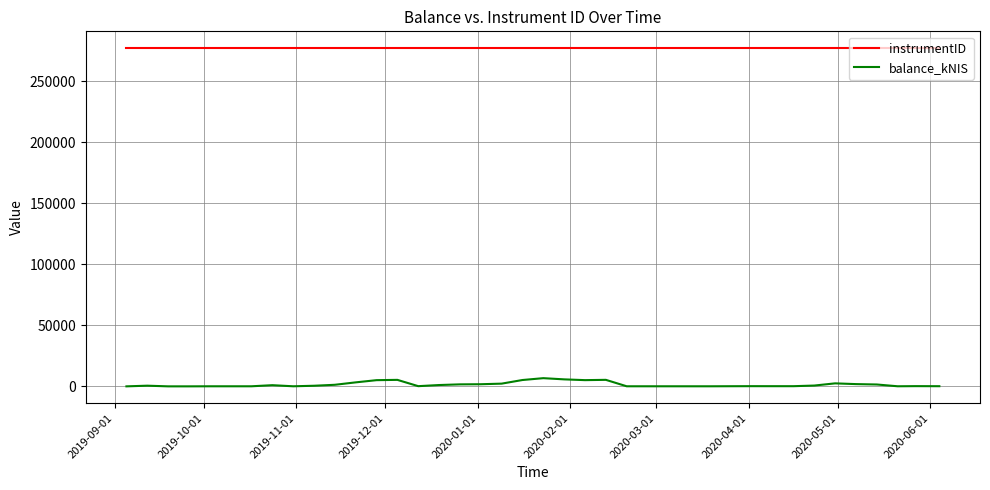

What is the average value of the balance_kNIS series?

1492.3